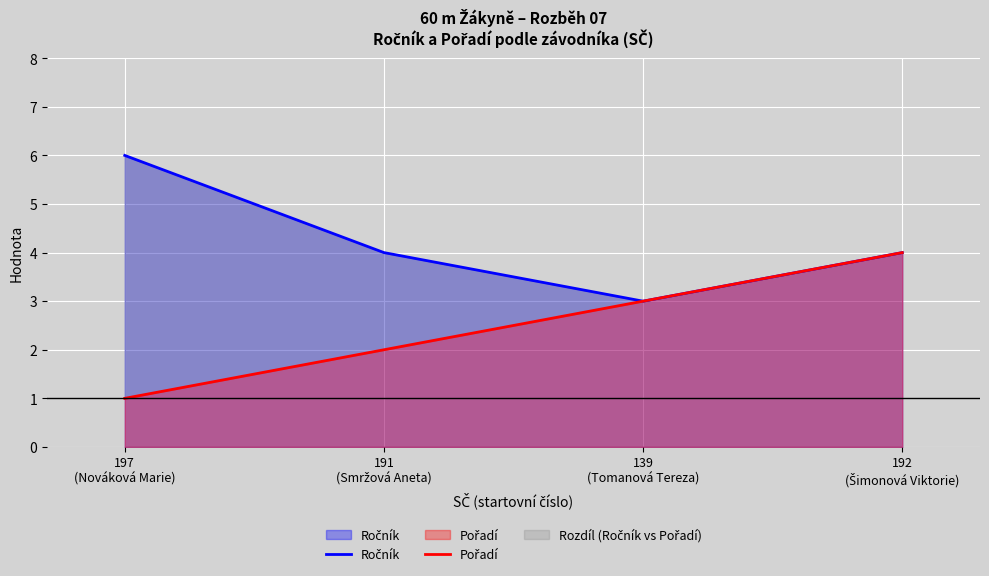

How many lines are shown in the chart?

2